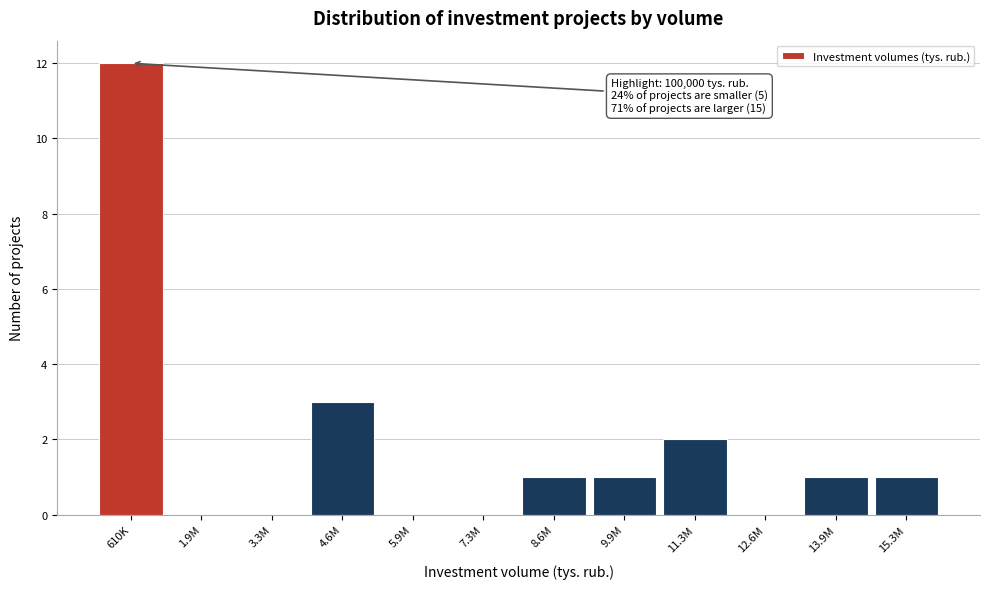

Reading left to right, list all the values displayed in this chart.

610K=12	1.9M=0	3.3M=0	4.6M=3	5.9M=0	7.3M=0	8.6M=1	9.9M=1	11.3M=2	12.6M=0	13.9M=1	15.3M=1